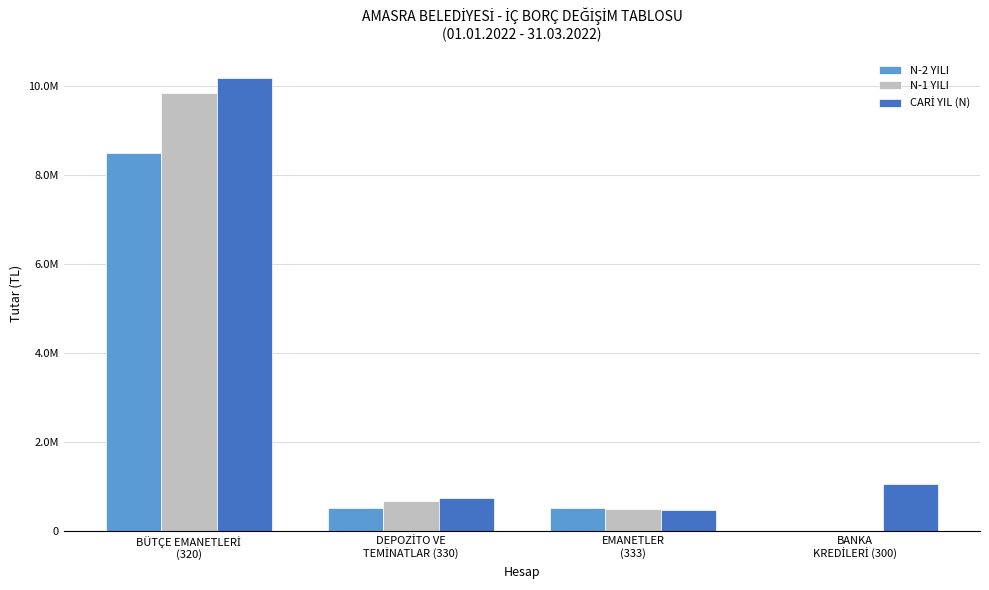

True or false: CARİ YIL (N) has a value of 998309.6 at DEPOZİTO VE
TEMİNATLAR (330).

False